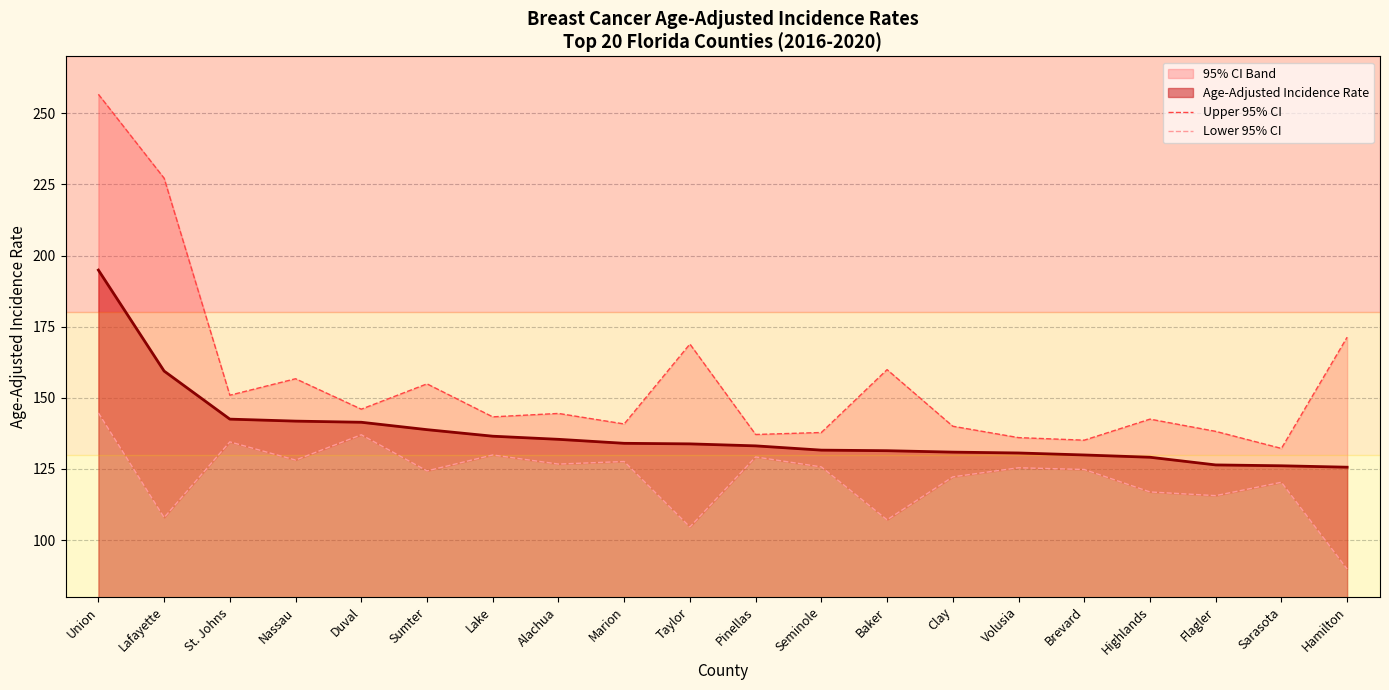

What is the difference between the highest and lowest values at Marion?

13.2